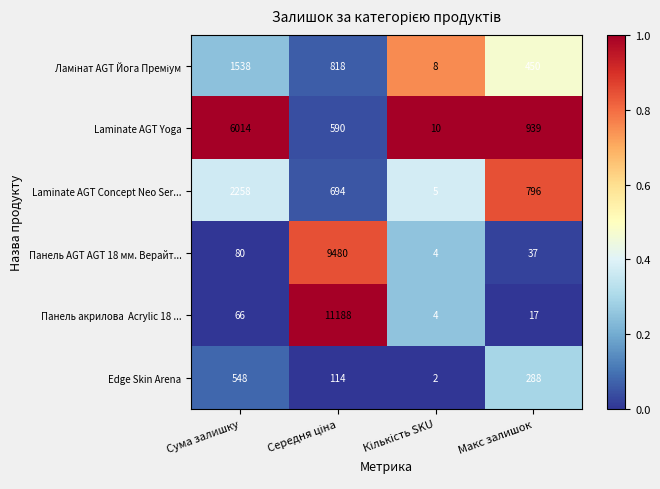

What is the average value of the Панель AGT AGT 18 мм. Верайт... series?

2400